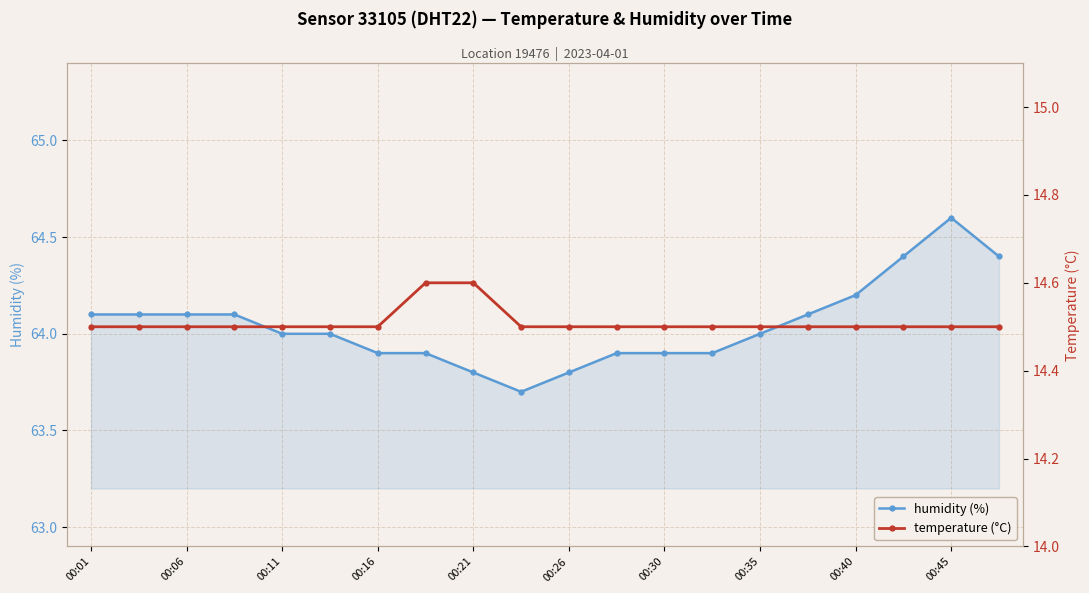

True or false: humidity and temperature intersect in this chart.

False